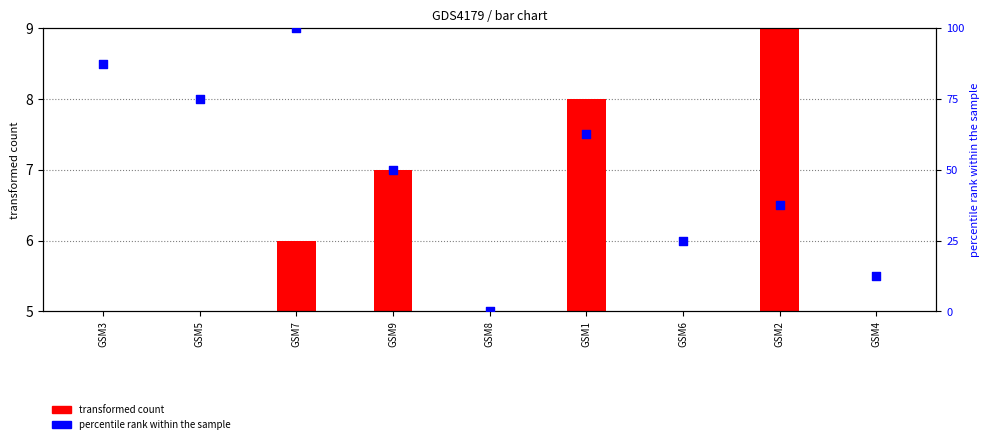

Which series has the largest Y range (max minus min)?

percentile rank within the sample